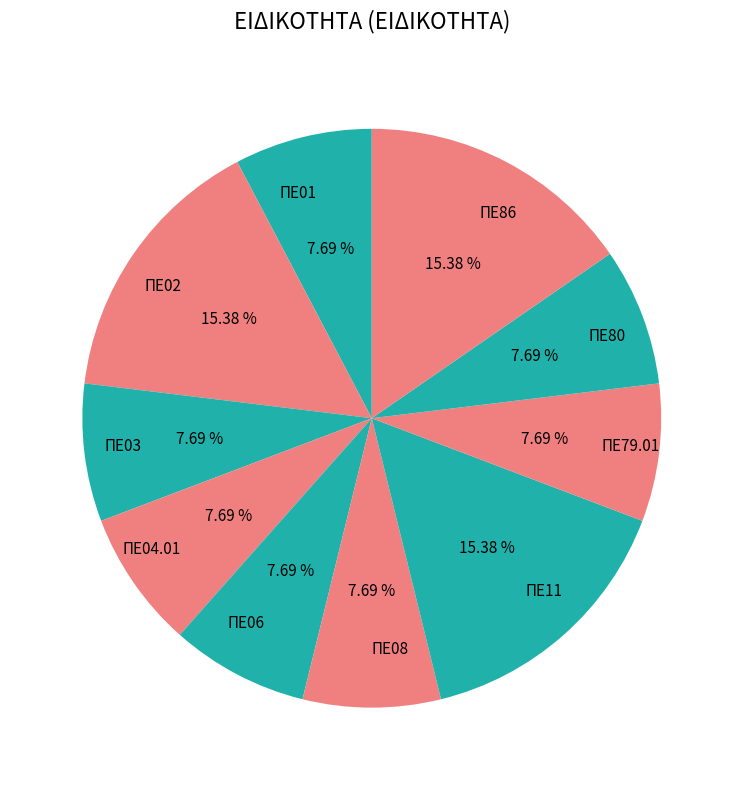

Does ΠΕ80 account for over 50% of the chart?

No